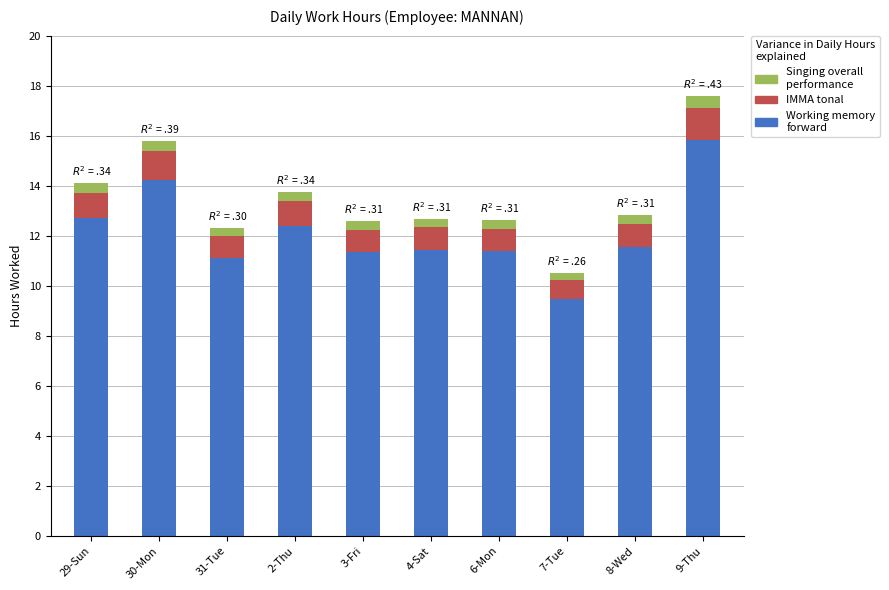

At which category is the sum across all series the highest?

9-Thu